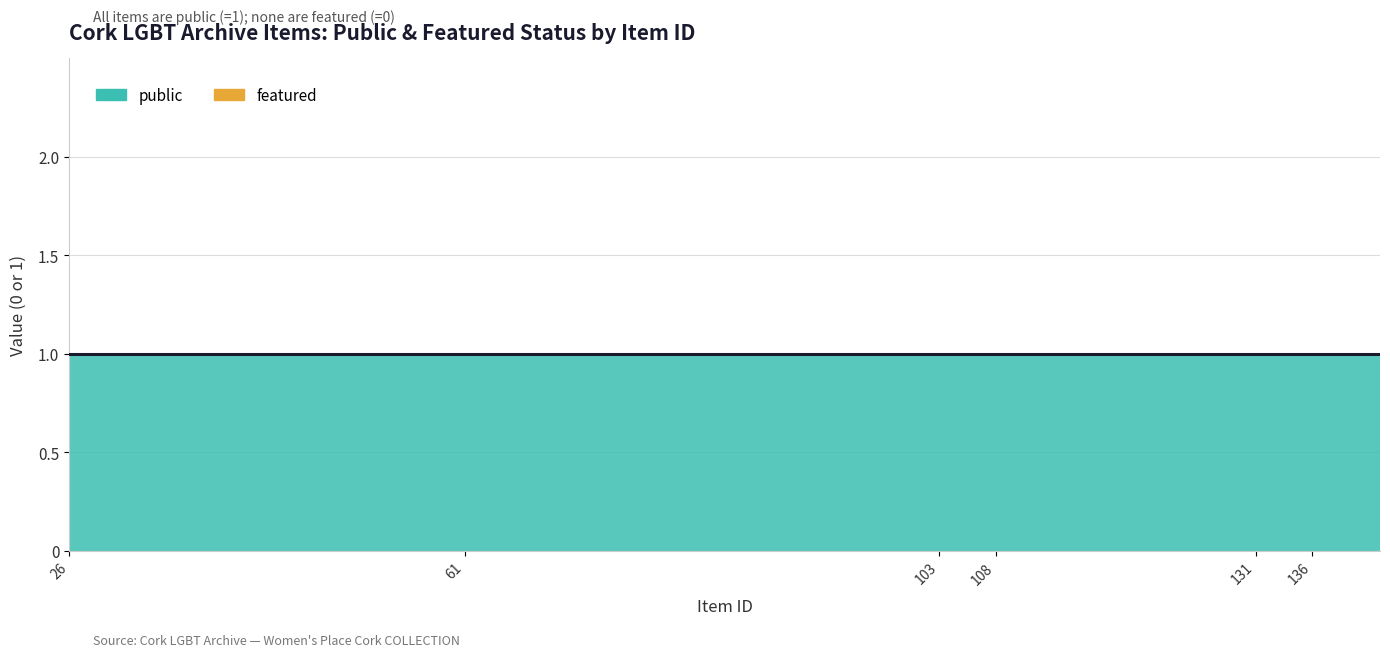

What is the label of the 30th point from the left?

131